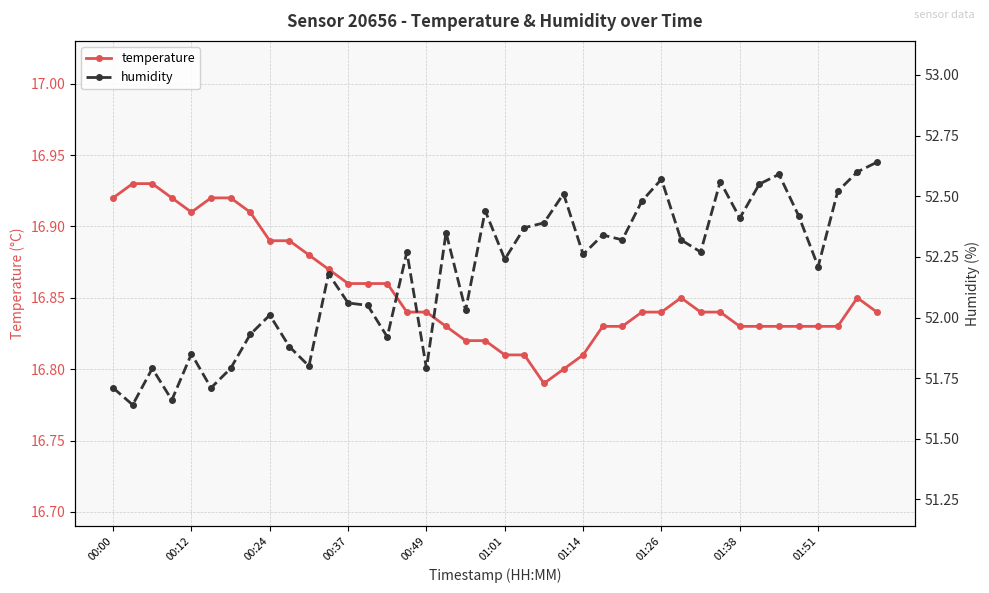

How many temperature values are between 16 and 17?

40